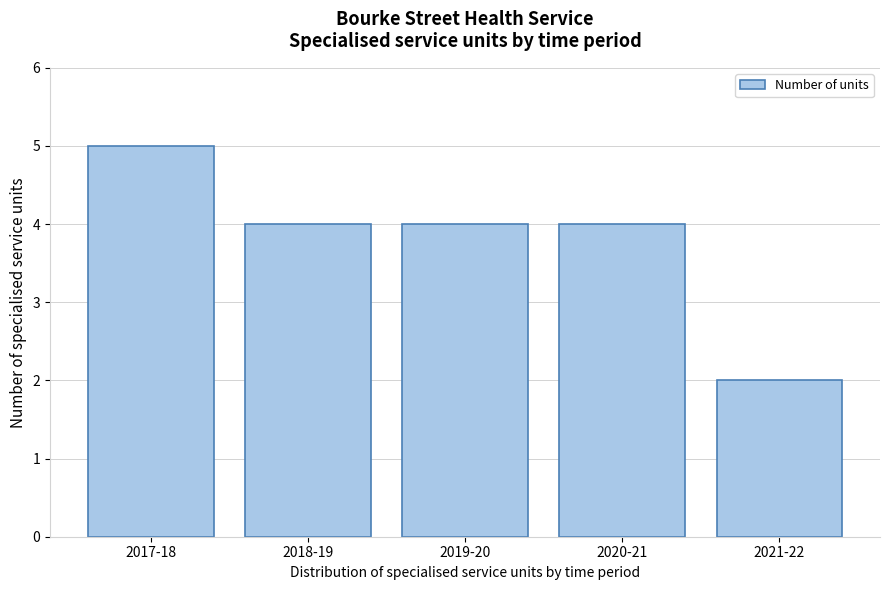

Reading right to left, what are all the values shown in this chart?

2021-22=2	2020-21=4	2019-20=4	2018-19=4	2017-18=5